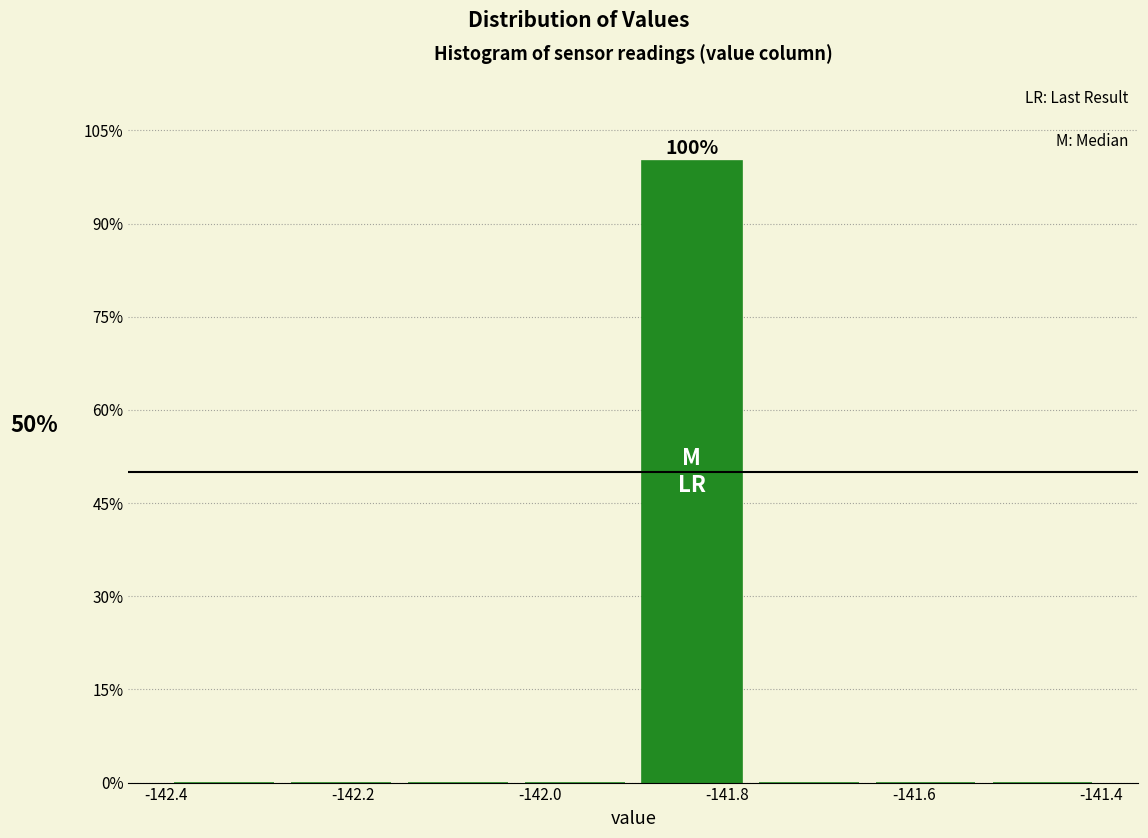

Which range on the x-axis has the tallest bar?

-141.900 to -141.775